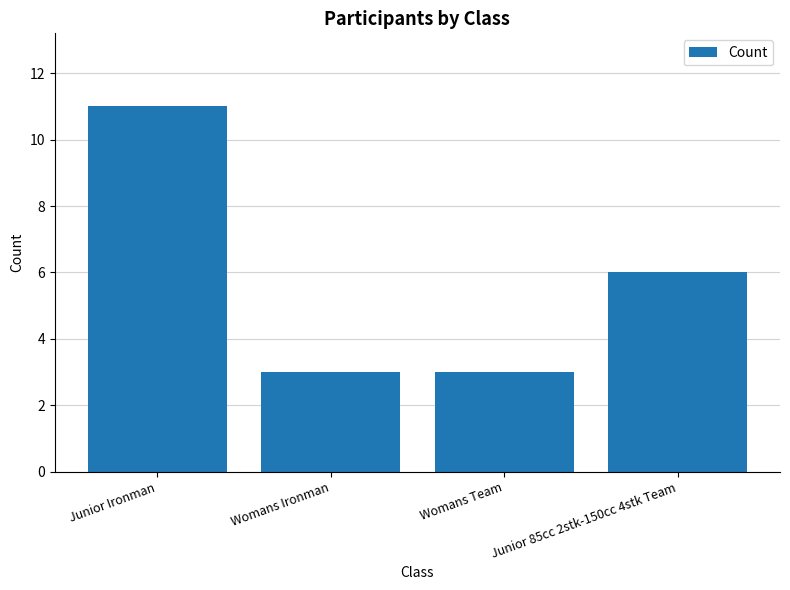

Reading left to right, transcribe all the data shown in this chart.

11	3	3	6